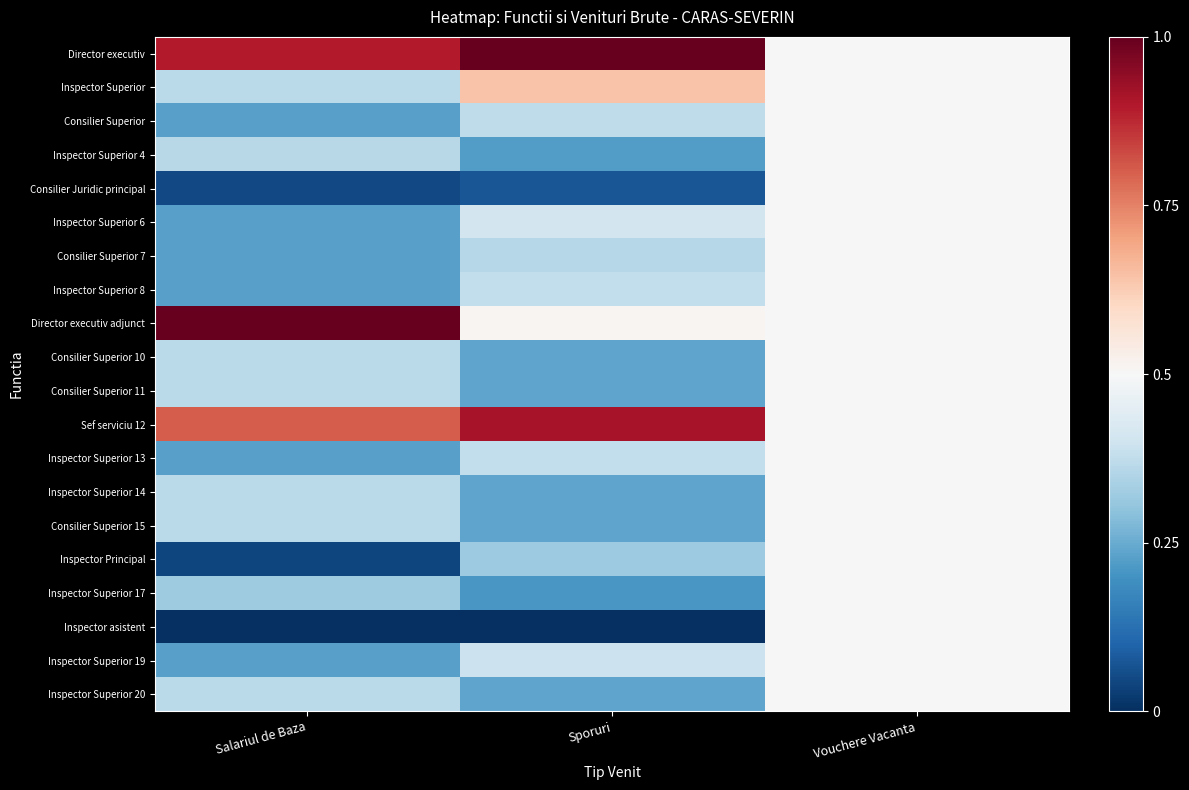

At which category is the sum across all series the highest?

Vouchere Vacanta